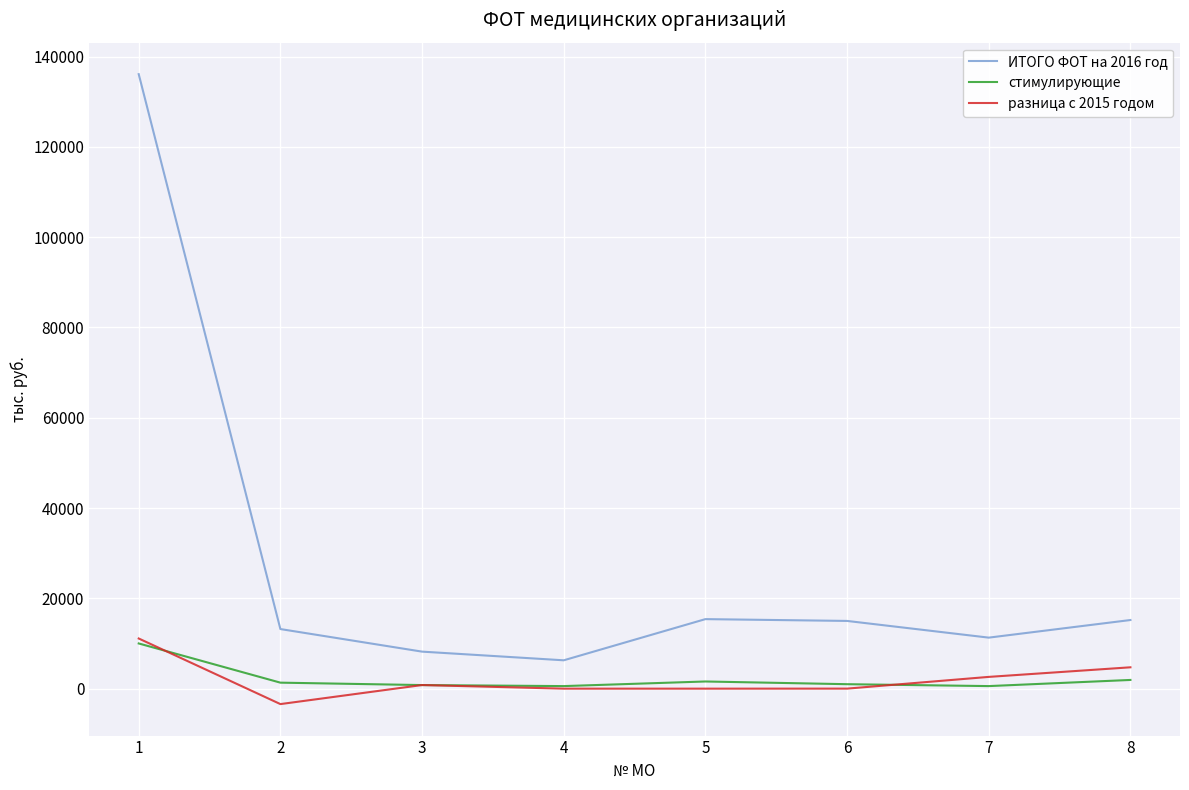

Which category has the lowest value across all series?

2